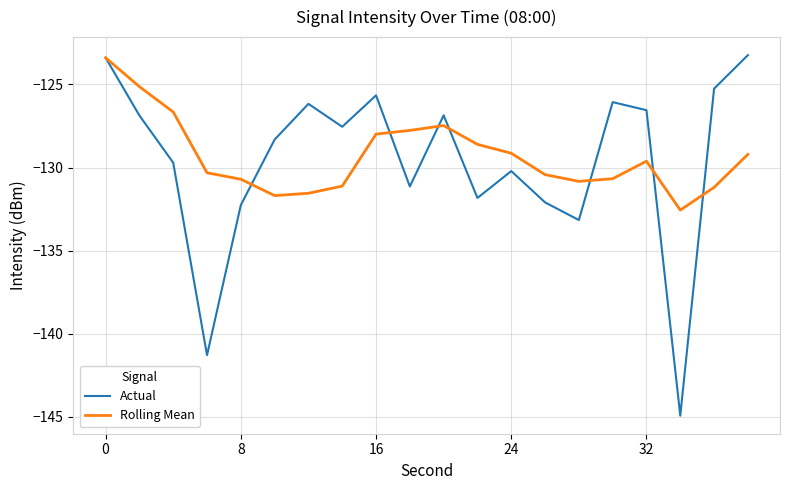

Which series has the largest total across all categories?

Rolling Mean